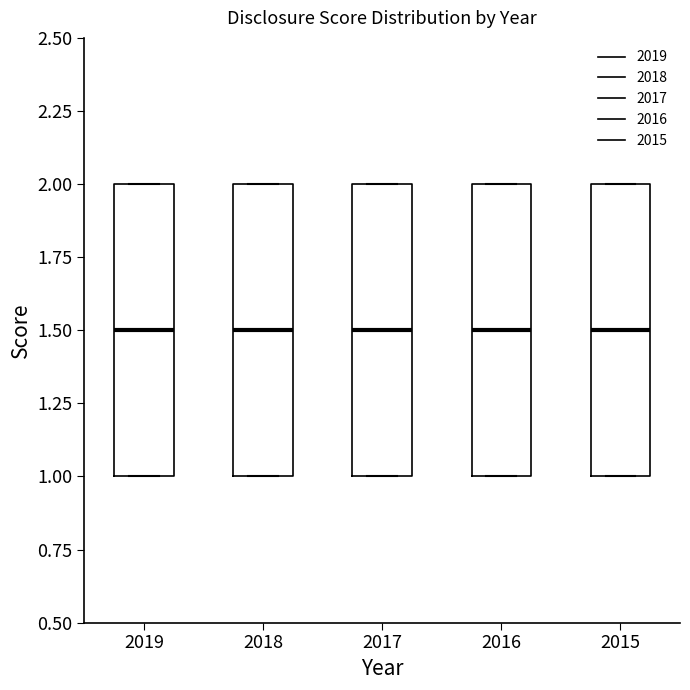

Reading left to right, transcribe this box plot: for each box, give where its median line is, the range the box spans, and where its two whiskers end, as read against the y-axis. The values are not printed on the chart, so give them approximately, as read against the axis.

2019: median 1.5, box 1.0 to 2.0, whiskers 1.0 to 2.0
2018: median 1.5, box 1.0 to 2.0, whiskers 1.0 to 2.0
2017: median 1.5, box 1.0 to 2.0, whiskers 1.0 to 2.0
2016: median 1.5, box 1.0 to 2.0, whiskers 1.0 to 2.0
2015: median 1.5, box 1.0 to 2.0, whiskers 1.0 to 2.0